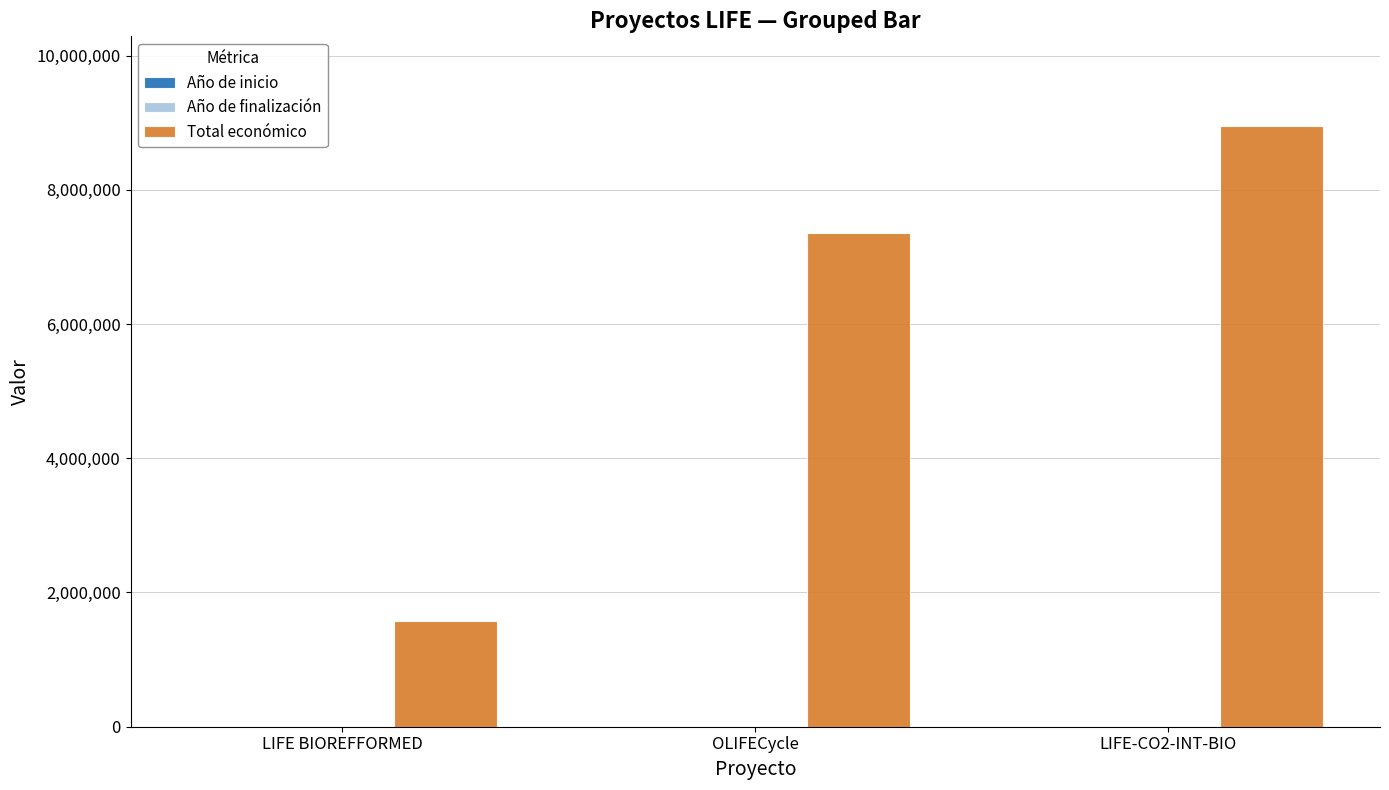

What is the sum of all Total económico values?

17874396